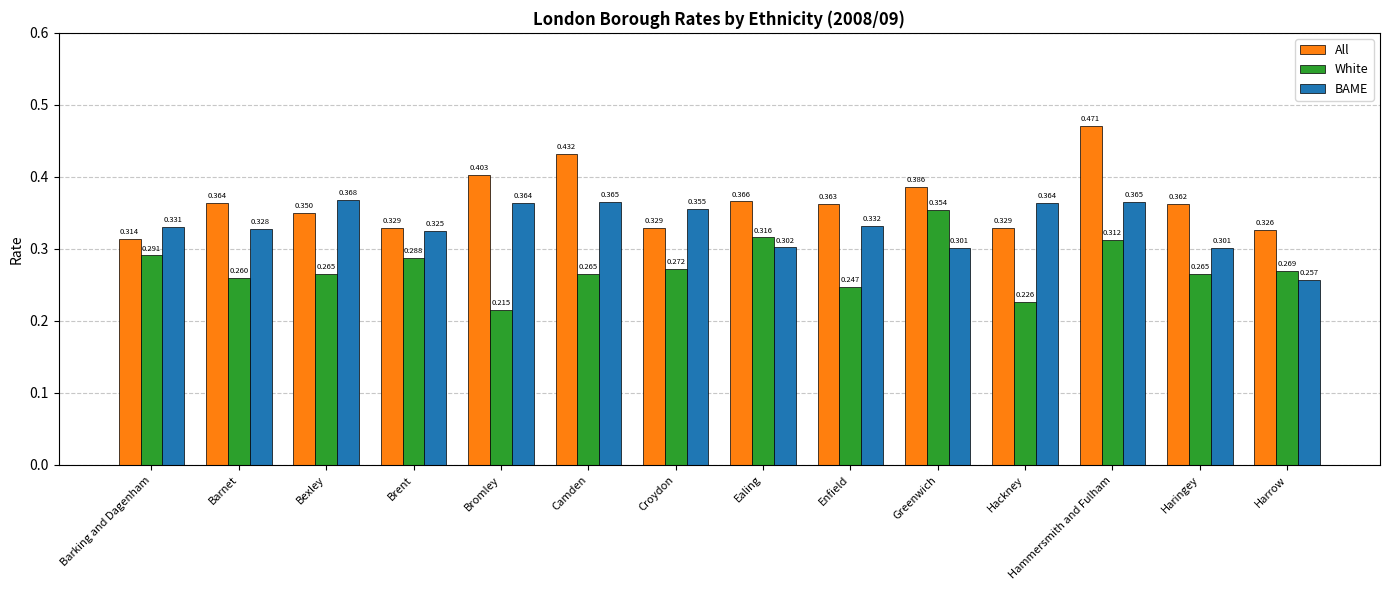

What is the difference between the maximum and minimum values in the White series?

0.1